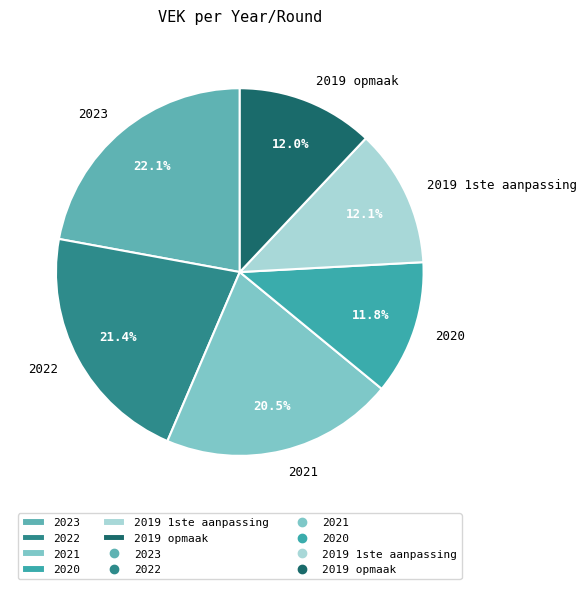

To the nearest percent, what is the difference between the 2021 and 2019 1ste aanpassing slice percentages?

8%